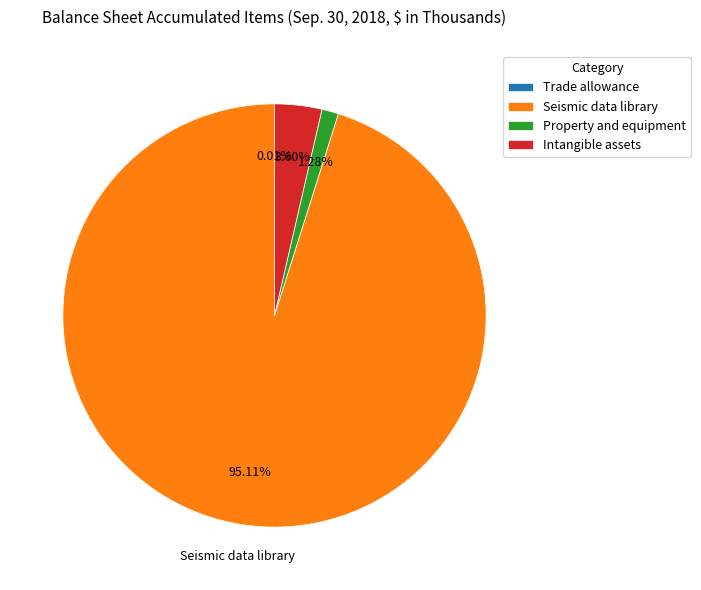

Which slice is the largest?

Seismic data library